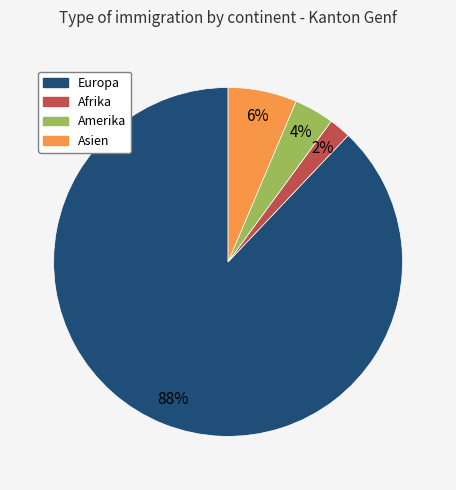

Is there any slice that represents more than half of the pie?

Yes